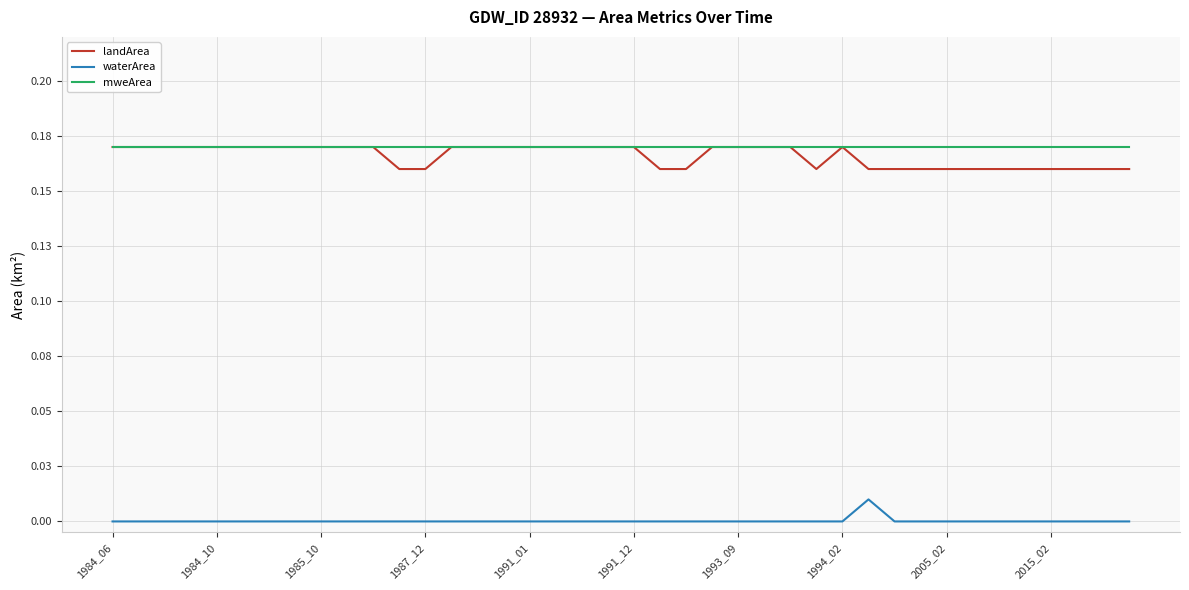

Does the chart have visible grid lines?

Yes